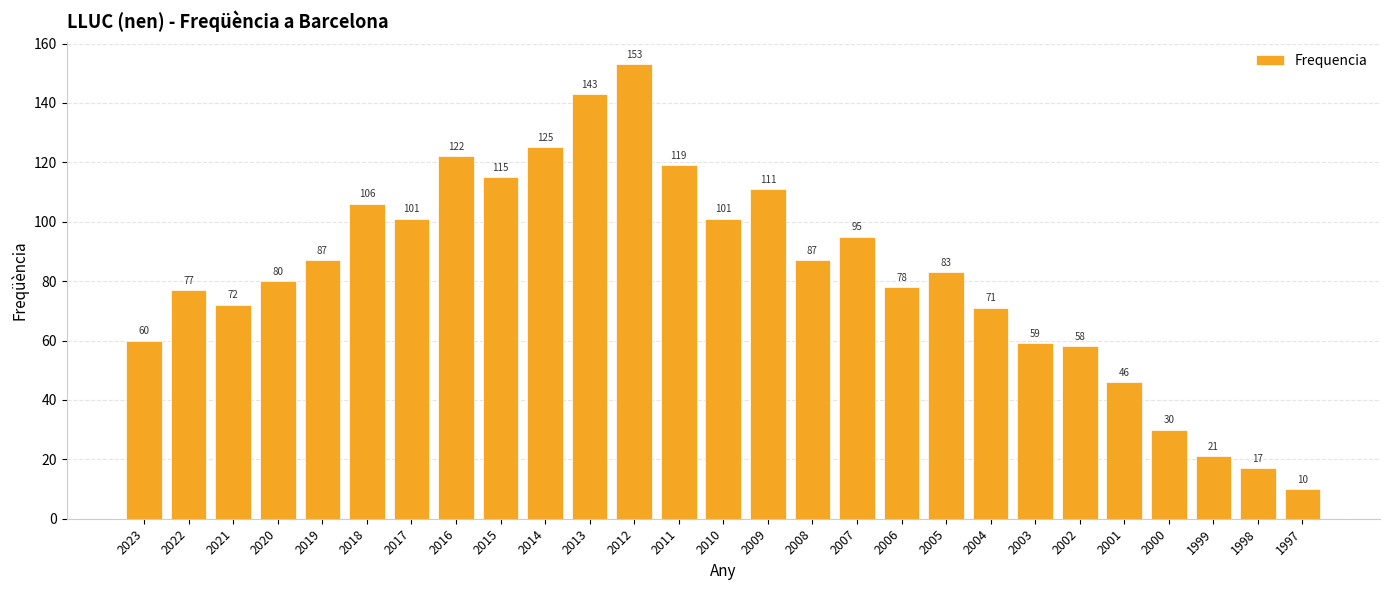

Approximately how many times larger is the value at 2023 compared to 2018?

0.6